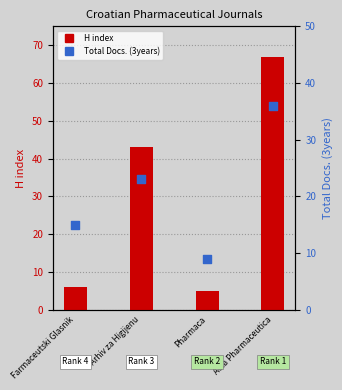

Which series contains the highest Y value?

H index